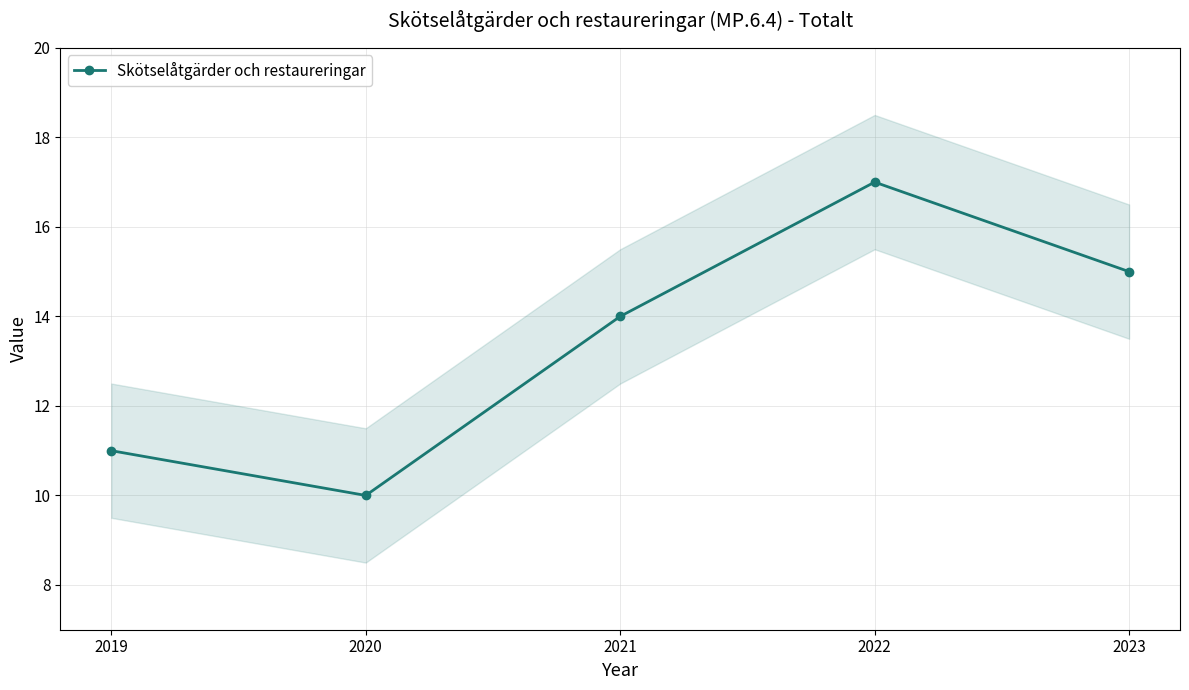

Rank the categories by value from highest to lowest.

2022, 2023, 2021, 2019, 2020